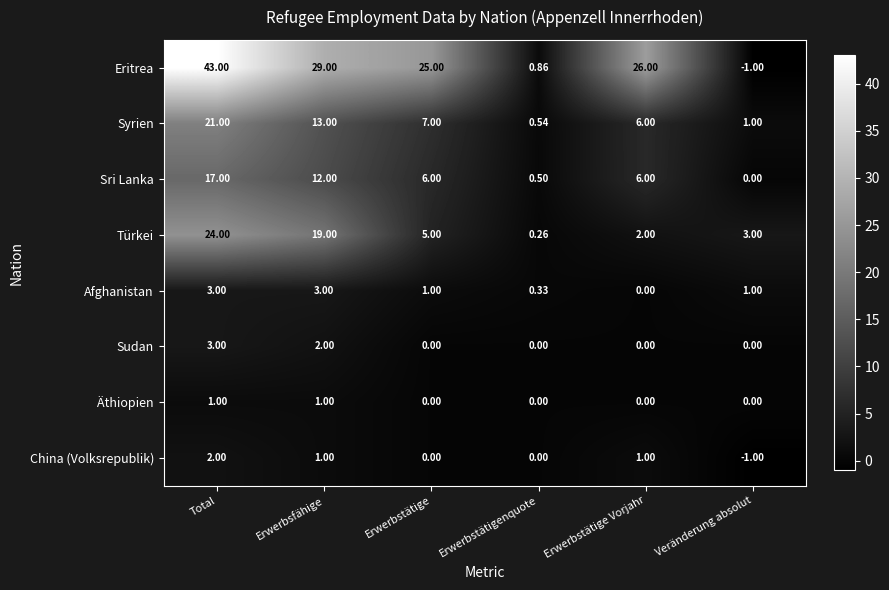

At which label does China (Volksrepublik) first exceed 1?

Total